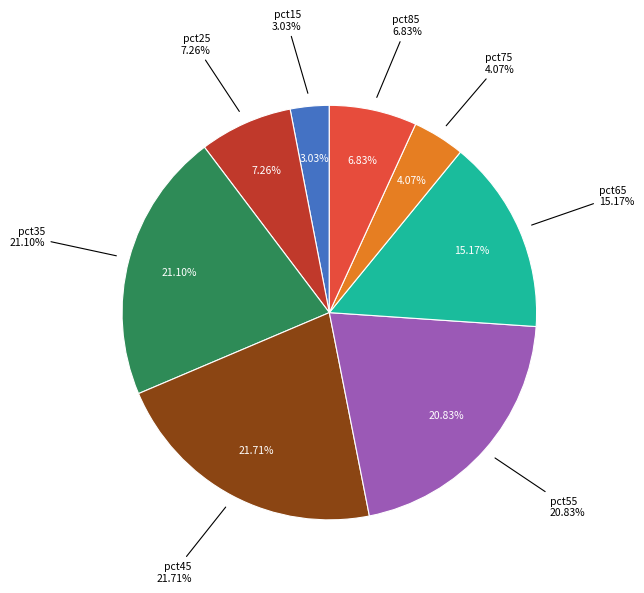

What percentage is NOT represented by pct65?

84.8%